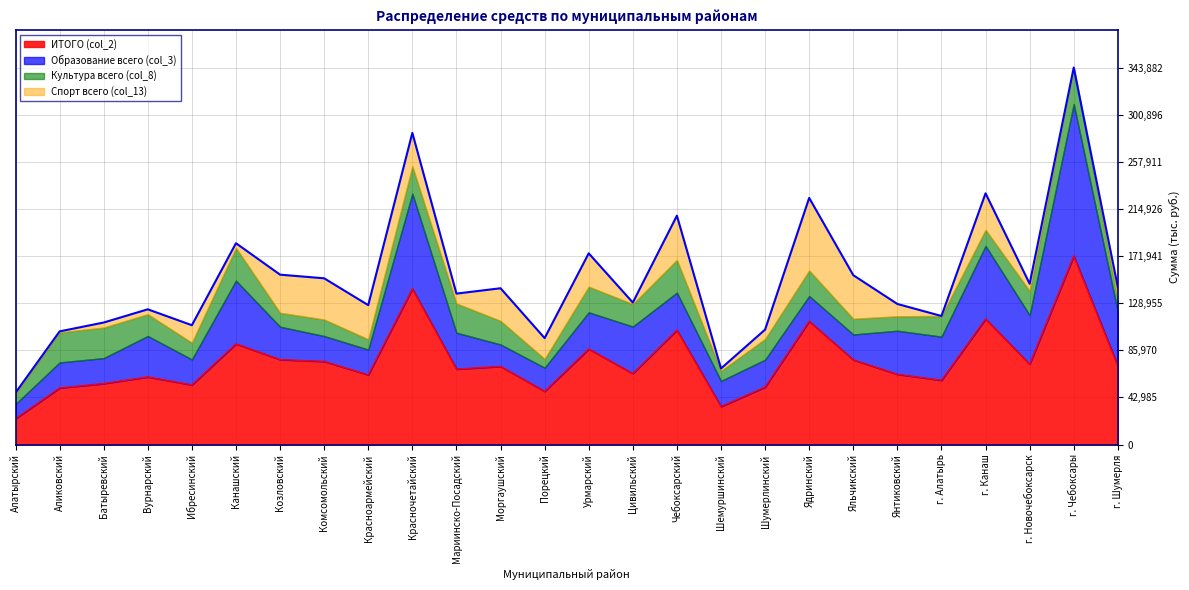

What position from the left is Канашский?

6